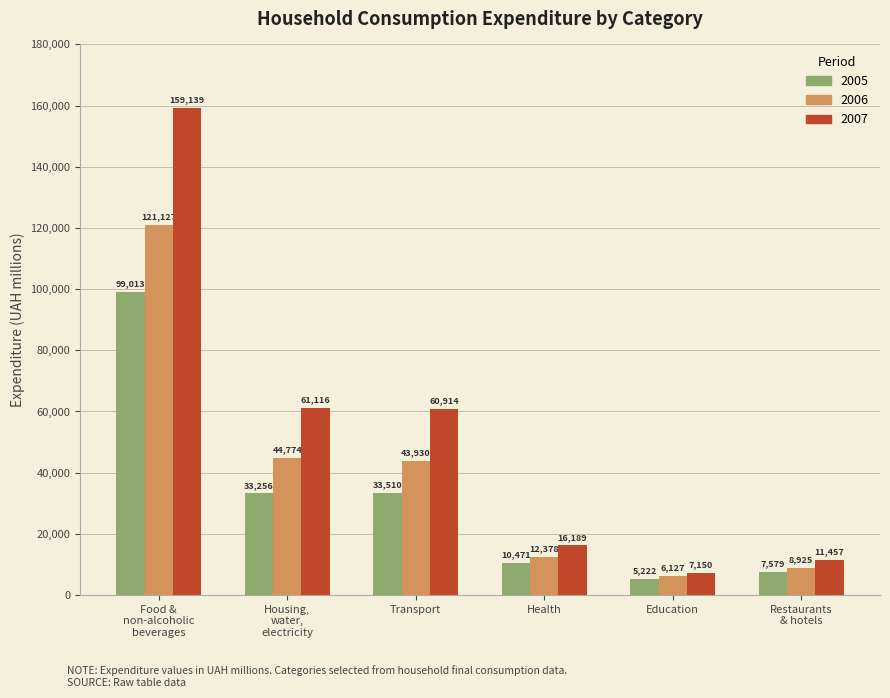

How many bars are there in each group?

3